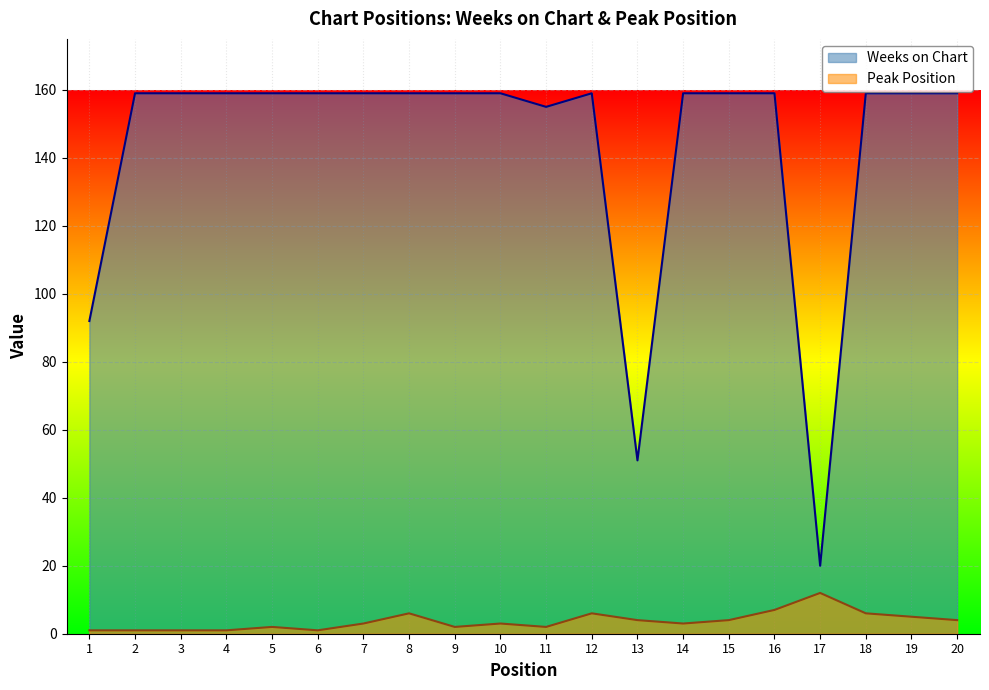

Is the value of Weeks on Chart at 15 greater than the value of Peak Position at 5?

Yes